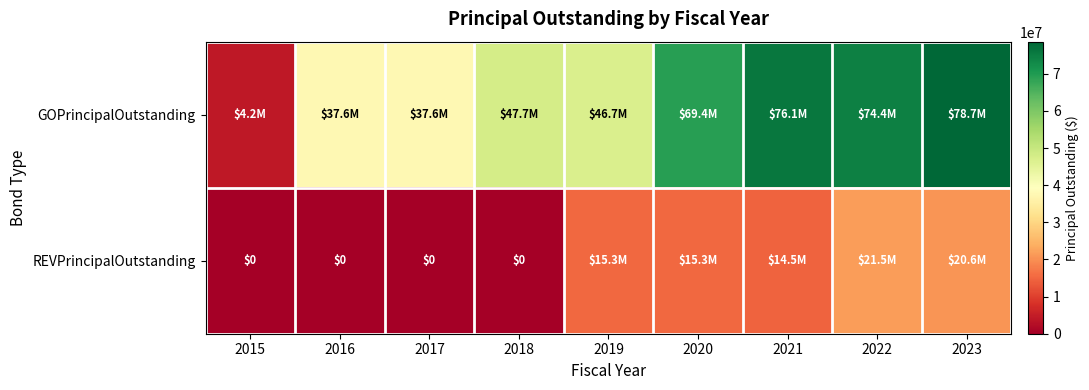

How many data points in REVPrincipalOutstanding are less than 14500000?

4